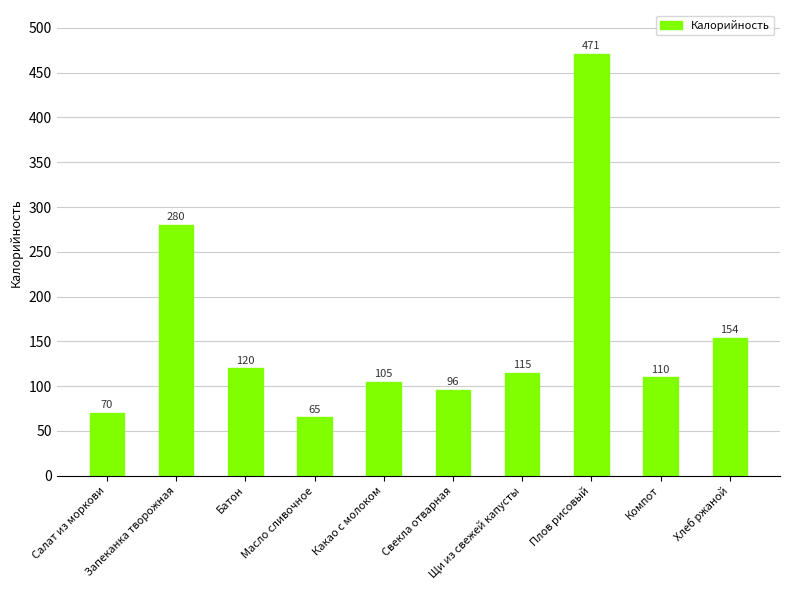

At which label does the data first exceed 115?

Запеканка творожная